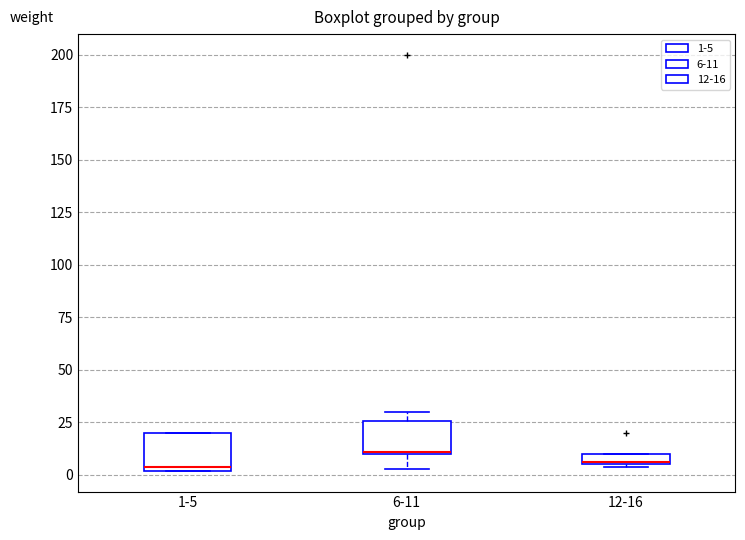

Which box's median line is the highest?

6-11